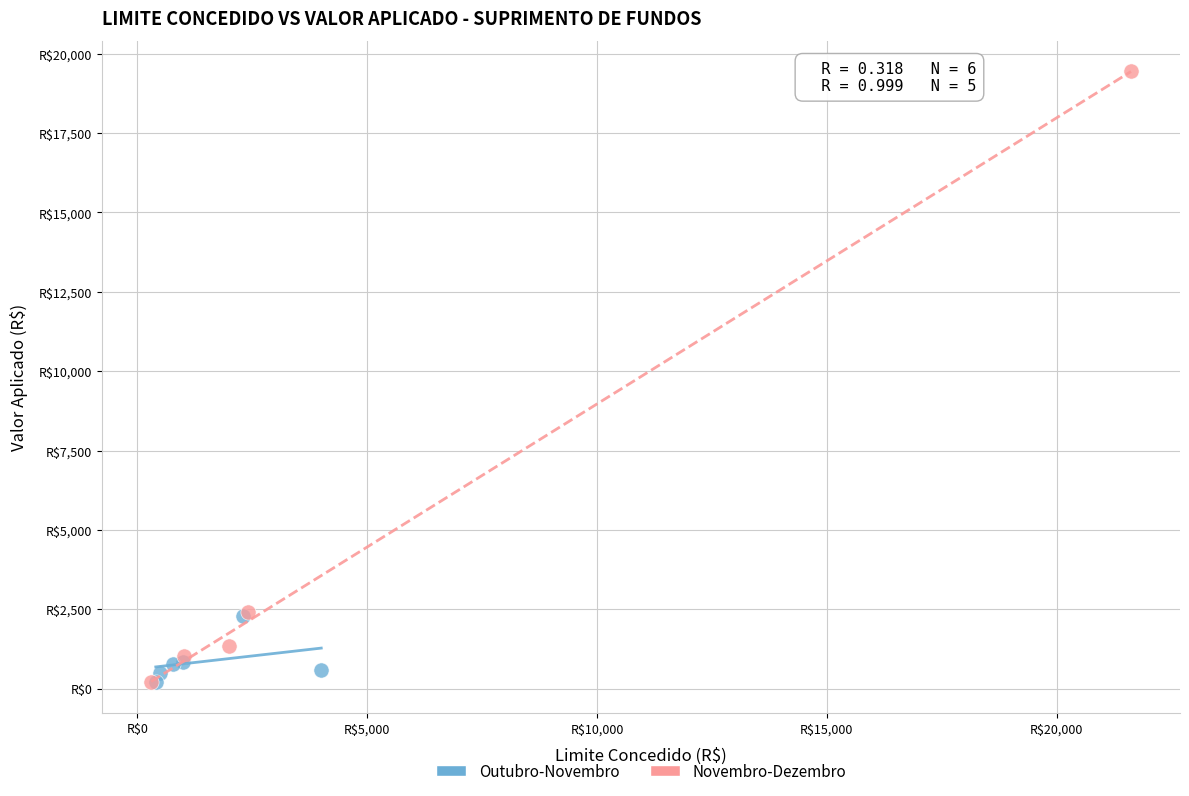

What are all the series names shown in the legend?

Outubro-Novembro, Novembro-Dezembro